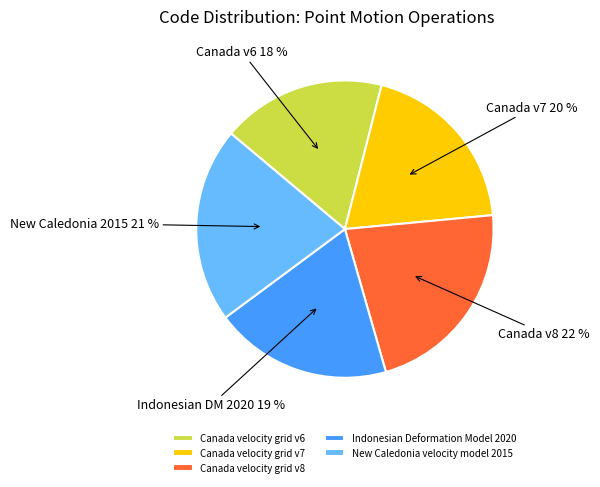

How many slices are in this pie chart?

5